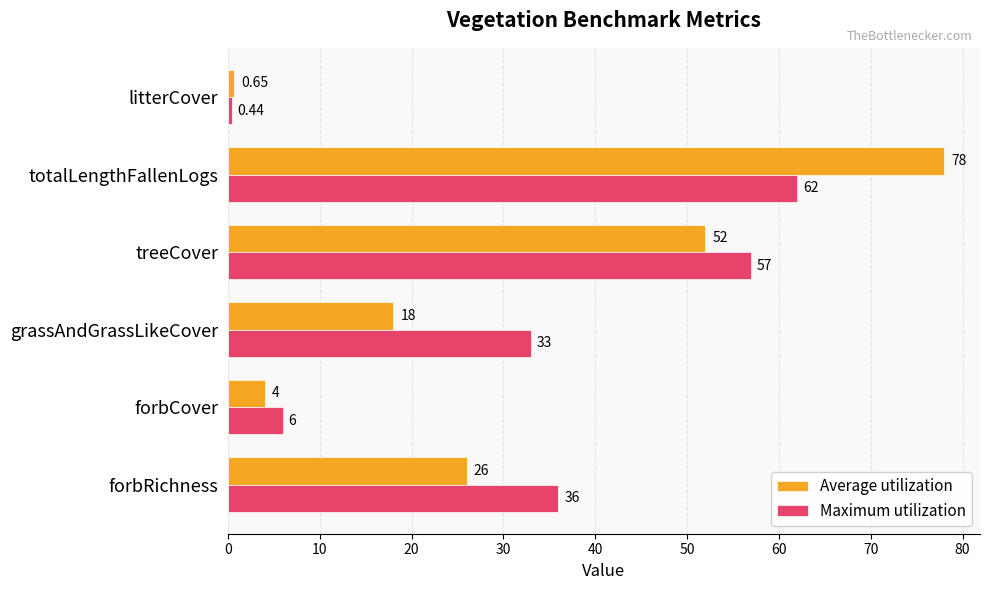

List the series in order of their peak value, lowest first.

Maximum utilization, Average utilization